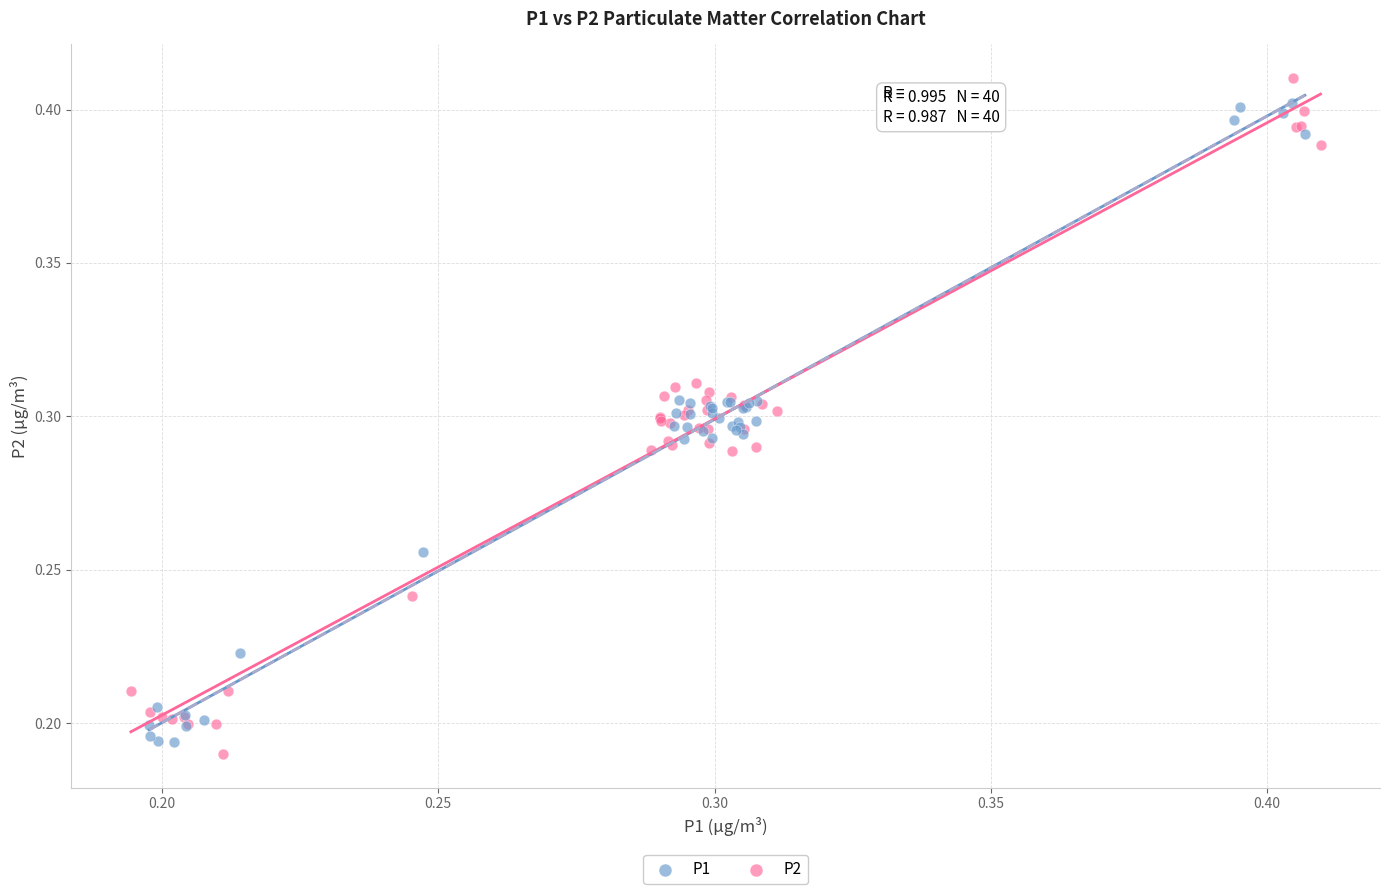

Which series reaches the maximum Y coordinate?

P2